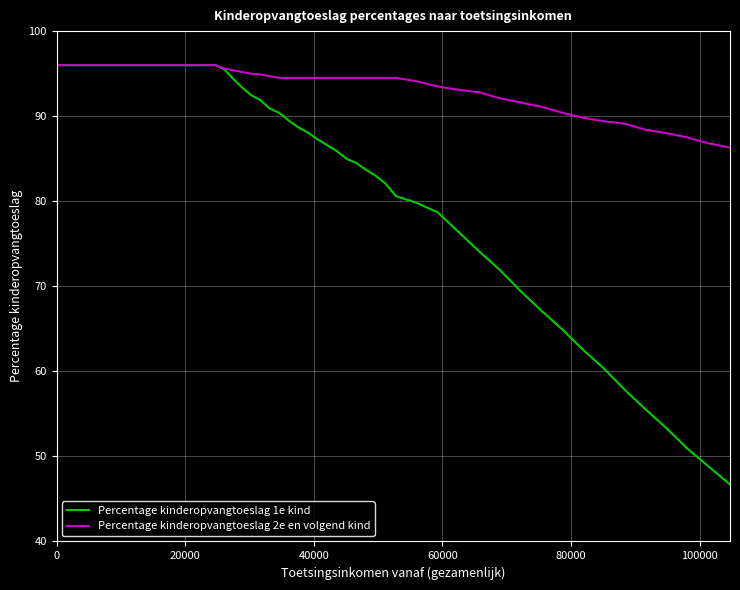

What is the minimum value for Percentage kinderopvangtoeslag 1e kind?

46.7